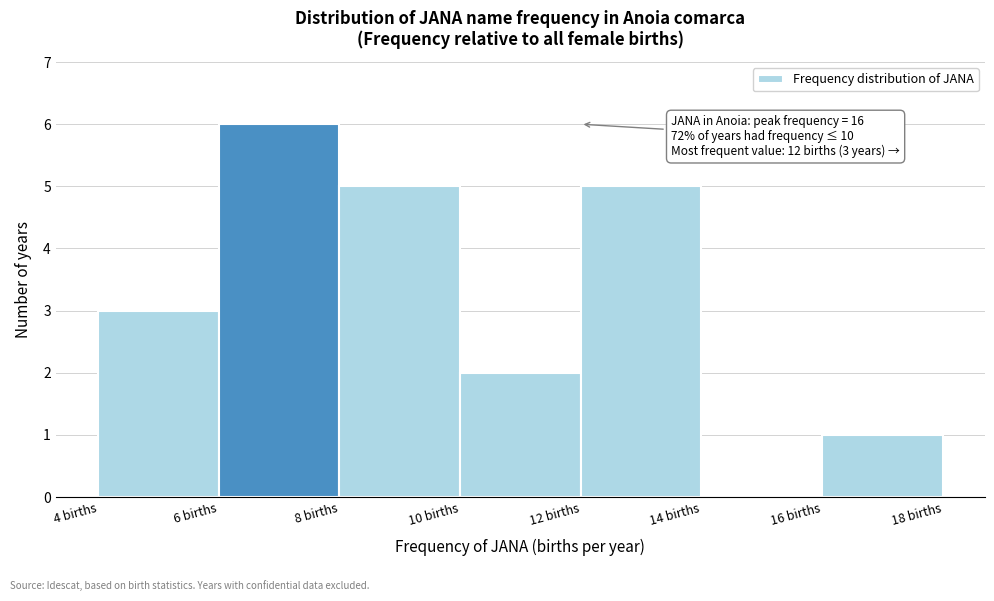

Over which range of the x-axis is the bar tallest?

6 to 8